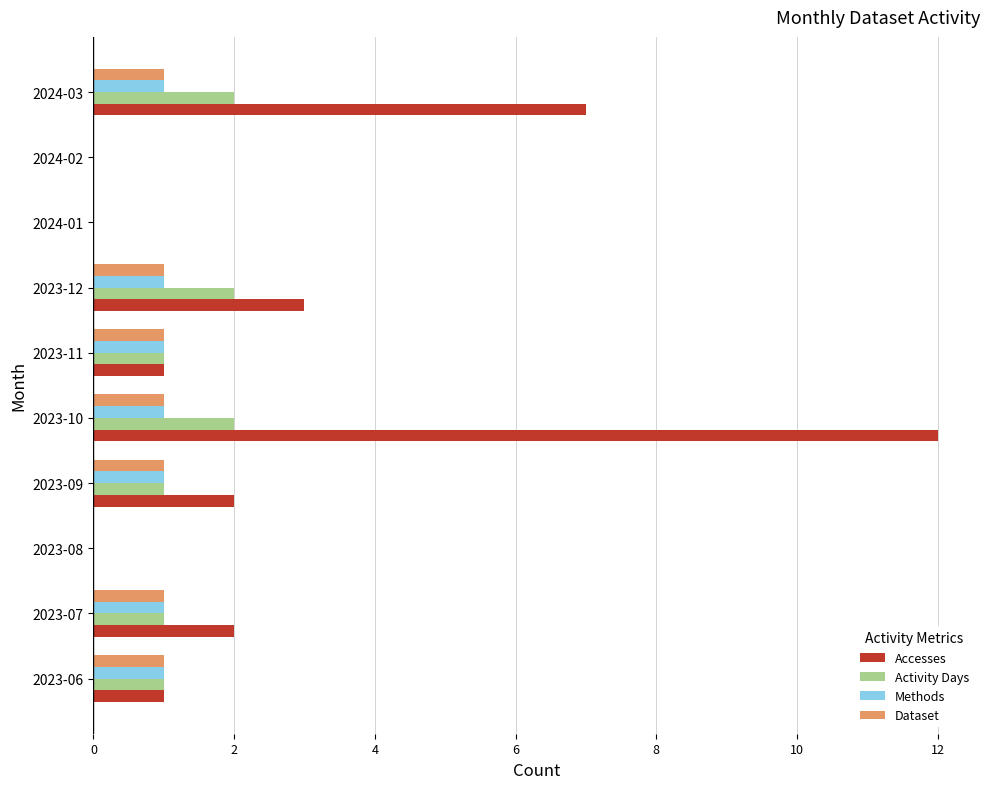

How many Dataset values are between 0 and 1?

10